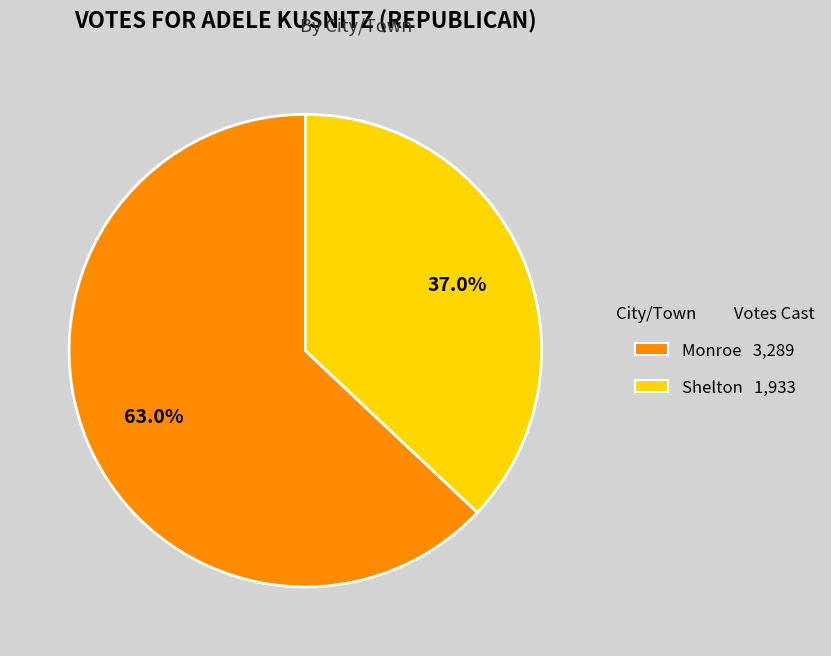

Between Monroe and Shelton, which is larger?

Monroe